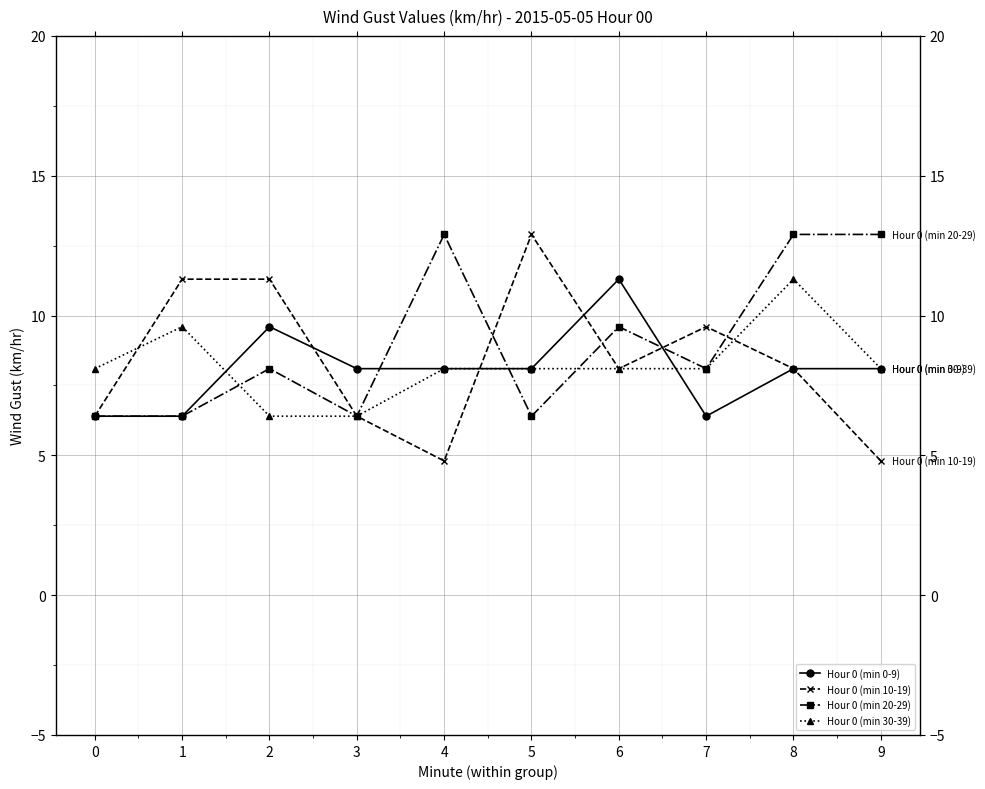

What is the value of the Hour 0 (min 10-19) point at the 4th from the left?

6.4